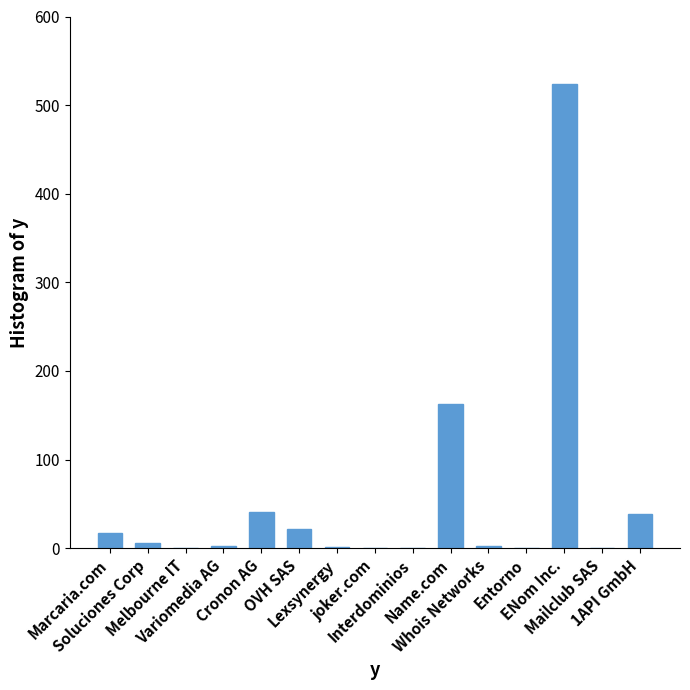

What is the sum of all values?

816